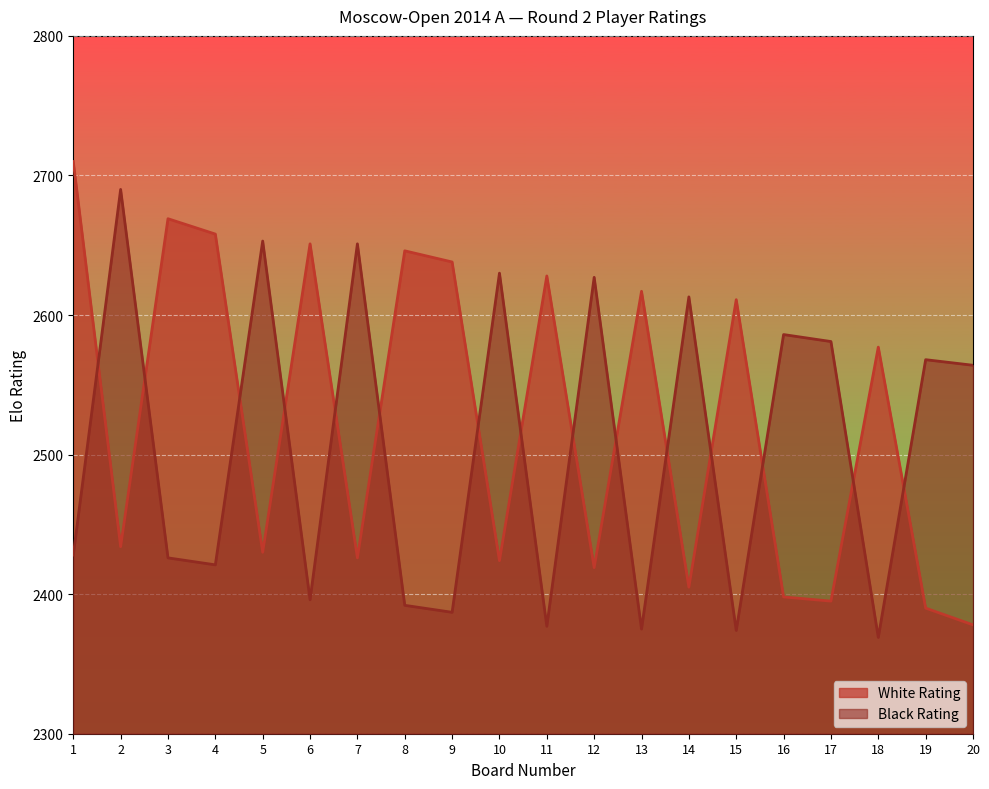

The value of Black Rating at 5 is 1044. True or false?

False